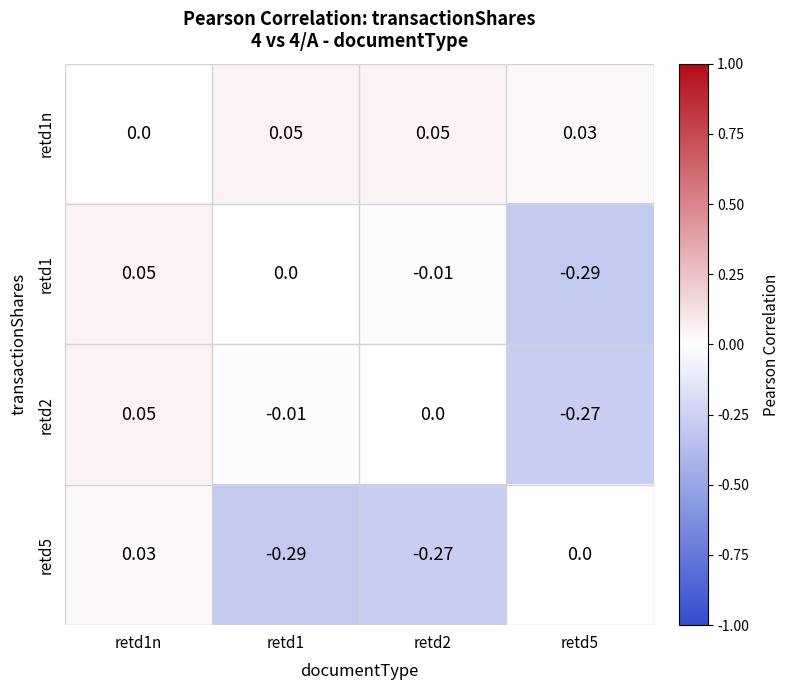

How many series are shown in this chart?

4